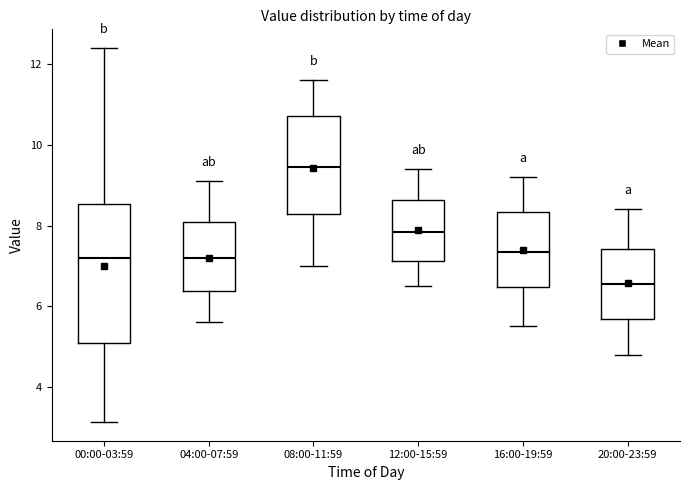

Comparing the boxes themselves (not the whiskers), which one is the tallest?

00:00-03:59